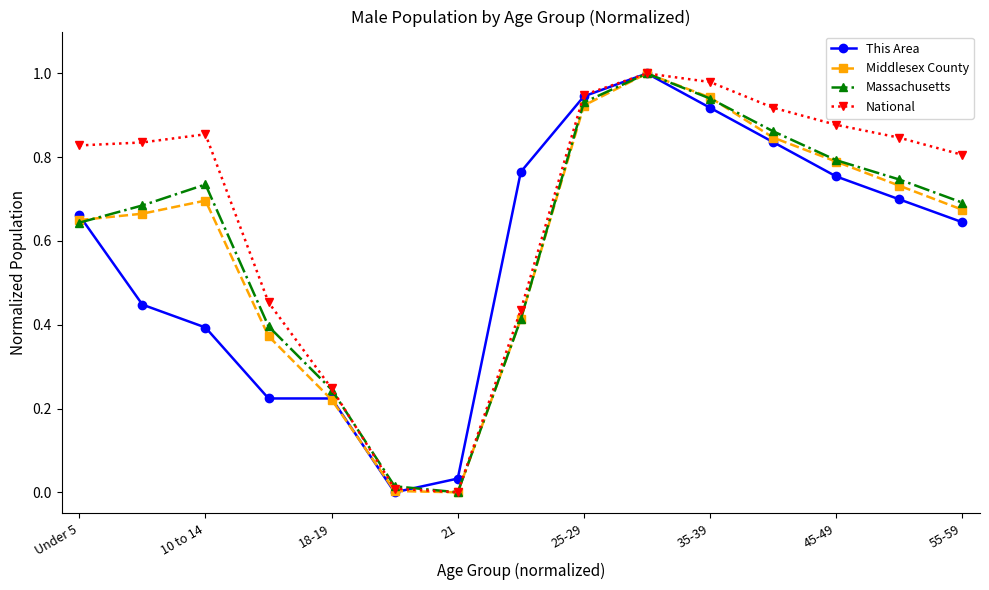

Which series has the largest total across all categories?

National